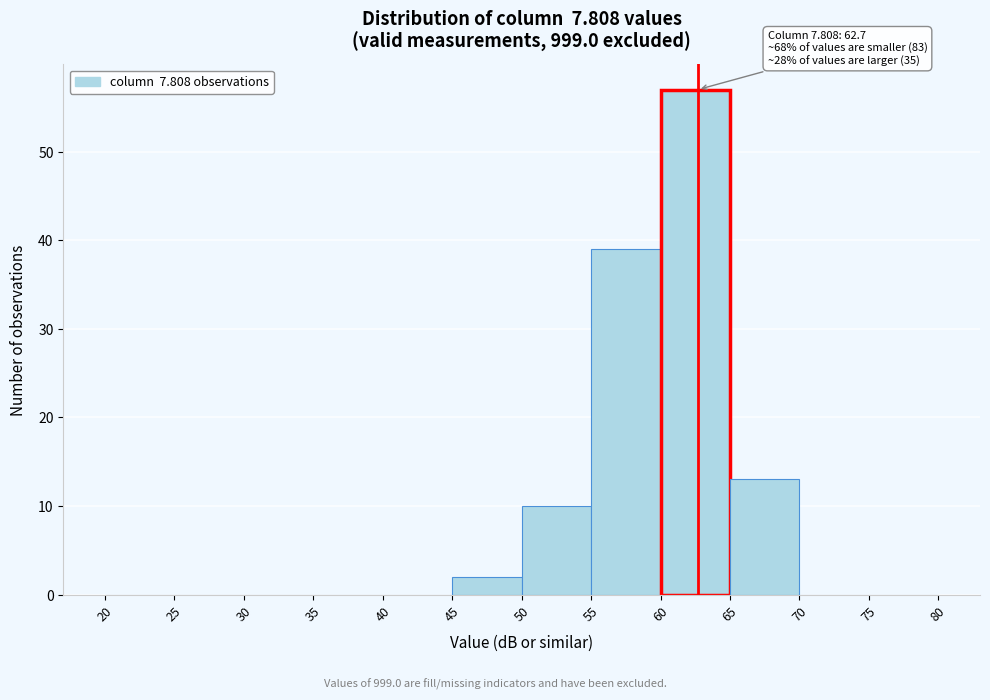

Over which range of the x-axis is the bar tallest?

60 to 65